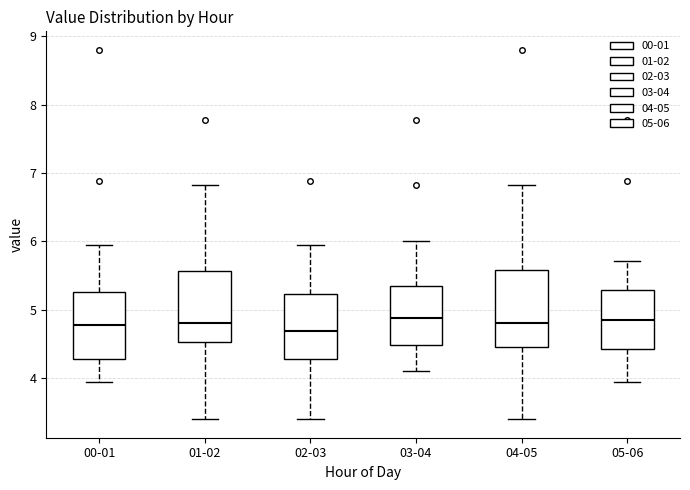

Where does the upper whisker of the box for 00-01 end on the y-axis? The values are not printed on the chart, so give them approximately, as read against the axis.

6.0